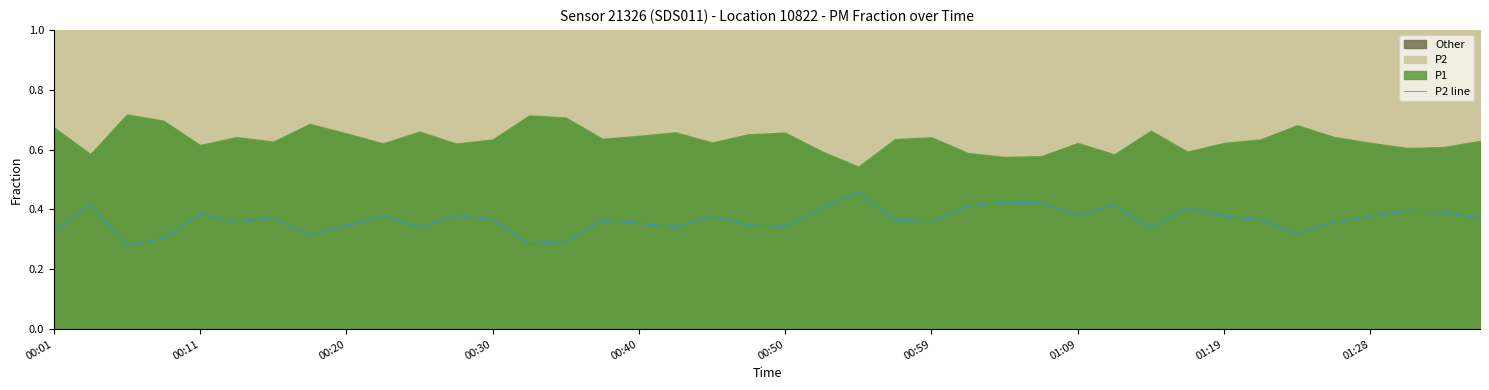

The chart shows a value of 0.5 at 10. True or false?

False